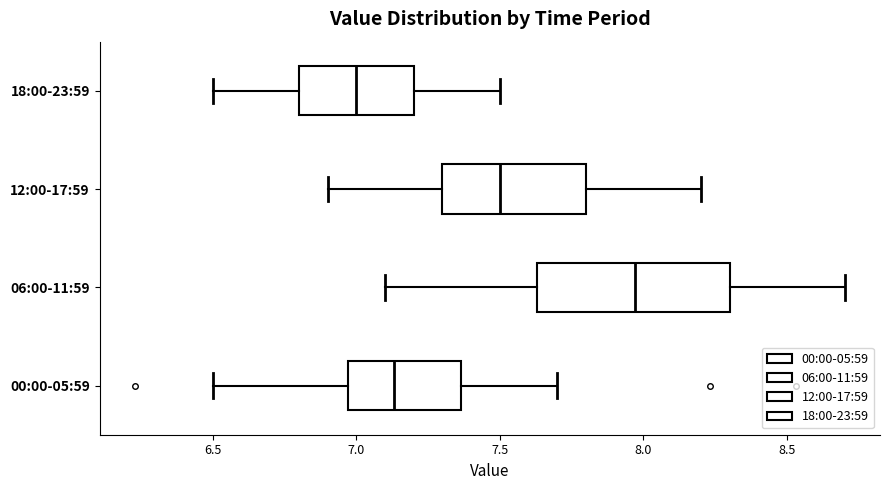

Reading bottom to top, read every box against the x-axis: the position of its median line, the range the box covers, and the ends of its whiskers. The values are not printed on the chart, so give them approximately, as read against the axis.

00:00-05:59: median 7.15, box 6.95 to 7.35, whiskers 6.50 to 7.70
06:00-11:59: median 7.95, box 7.65 to 8.30, whiskers 7.10 to 8.70
12:00-17:59: median 7.50, box 7.30 to 7.80, whiskers 6.90 to 8.20
18:00-23:59: median 7.00, box 6.80 to 7.20, whiskers 6.50 to 7.50